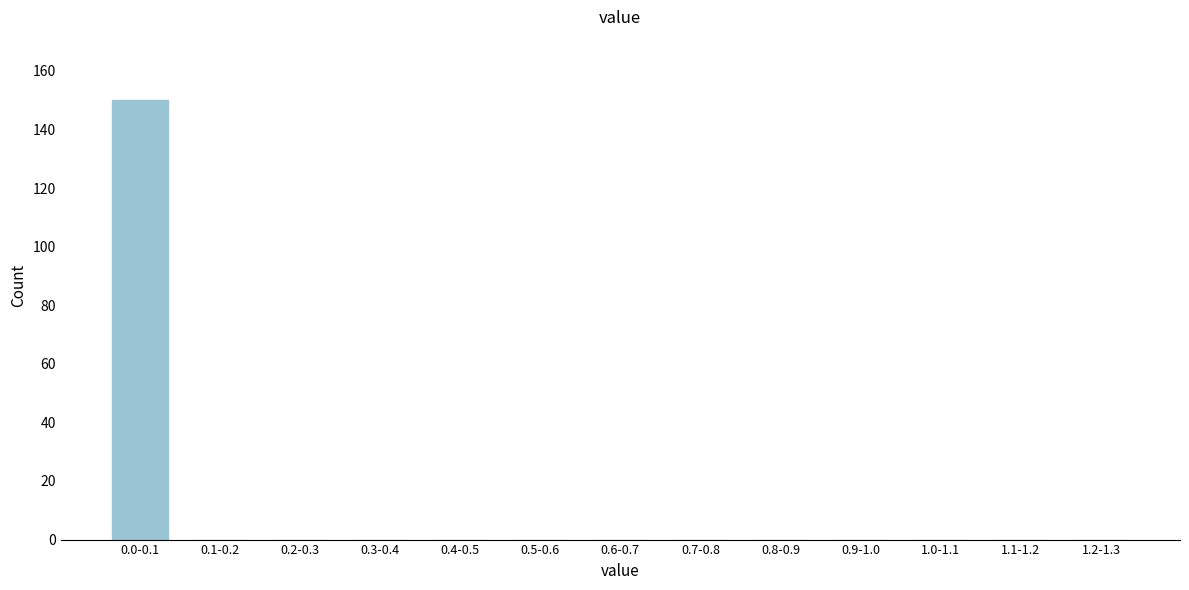

Reading left to right, transcribe all the data shown in this chart.

0.0-0.1=150	0.1-0.2=0	0.2-0.3=0	0.3-0.4=0	0.4-0.5=0	0.5-0.6=0	0.6-0.7=0	0.7-0.8=0	0.8-0.9=0	0.9-1.0=0	1.0-1.1=0	1.1-1.2=0	1.2-1.3=0